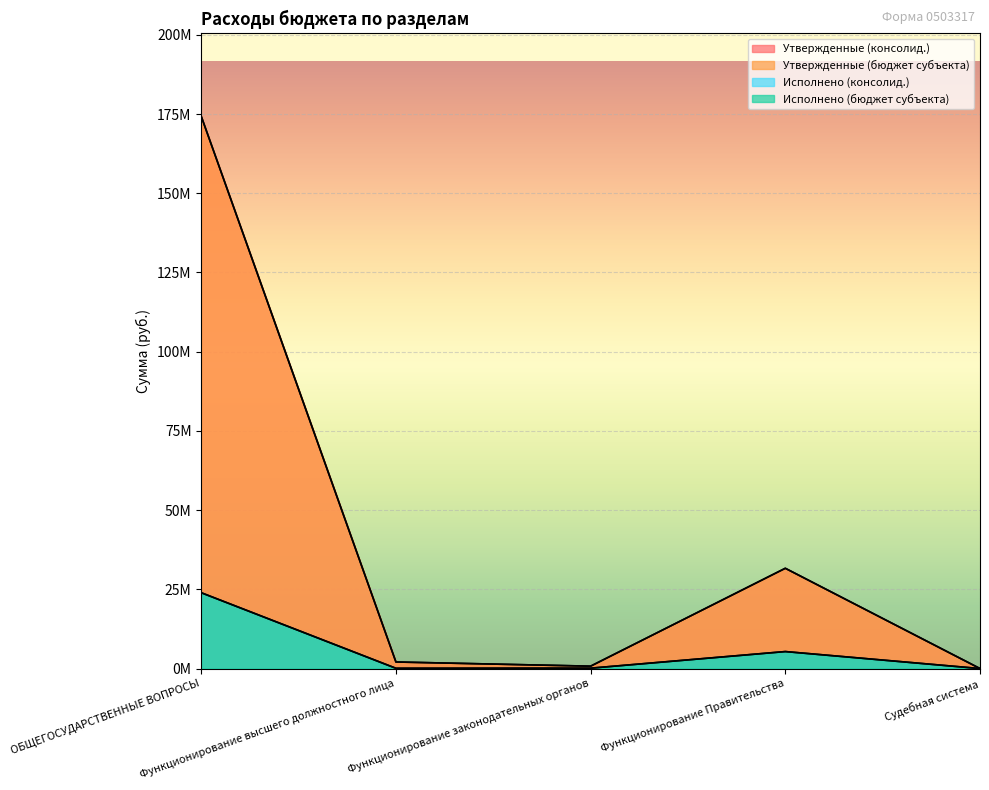

What is the sum of the Утвержденные (бюджет субъекта) values at Судебная система and Функционирование Правительства?

31653800.0